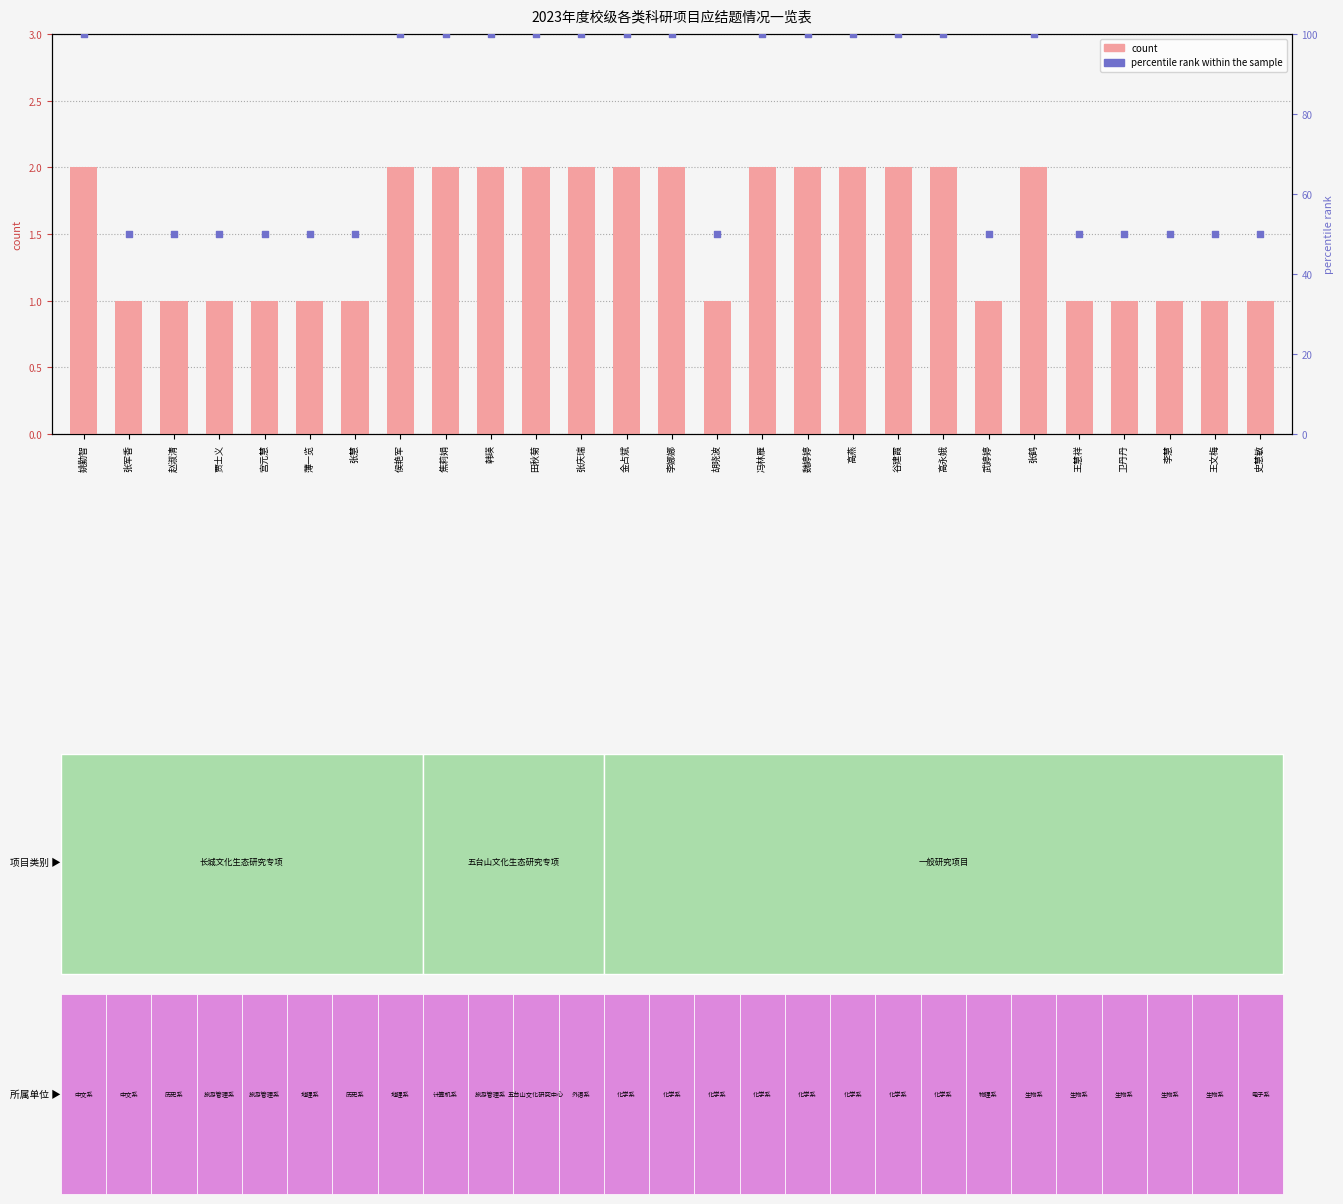

At how many categories does at least one series exceed 48?

27